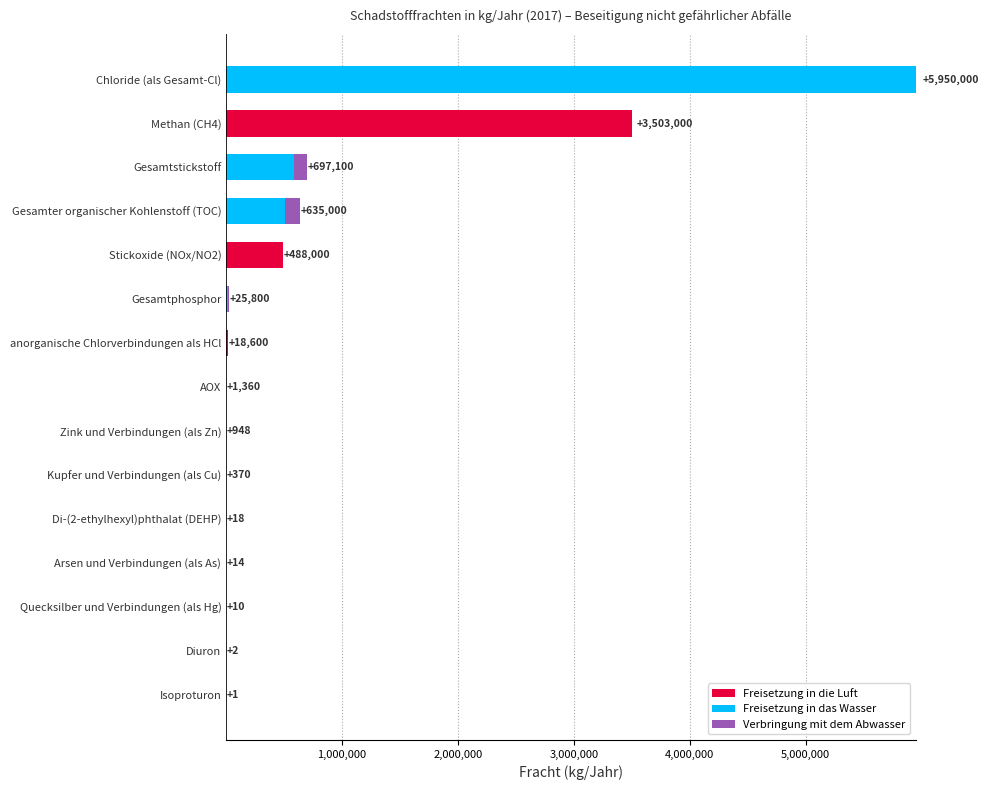

What is the sum of all Freisetzung in die Luft values?

4009610